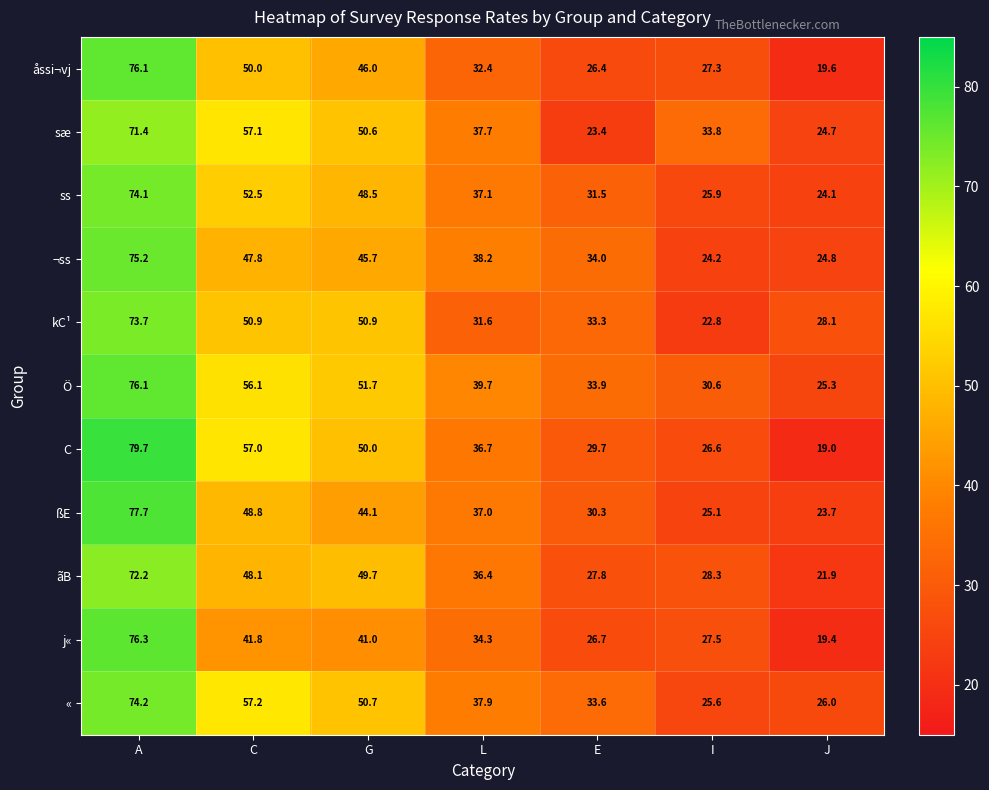

At which category is the sum across all series the highest?

A